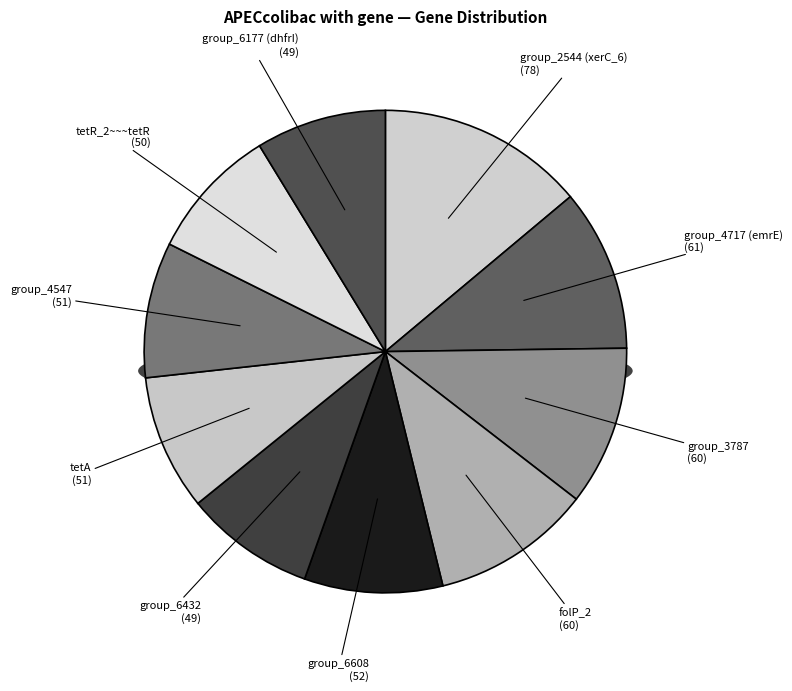

Does group_6432 represent more than half of the total?

No